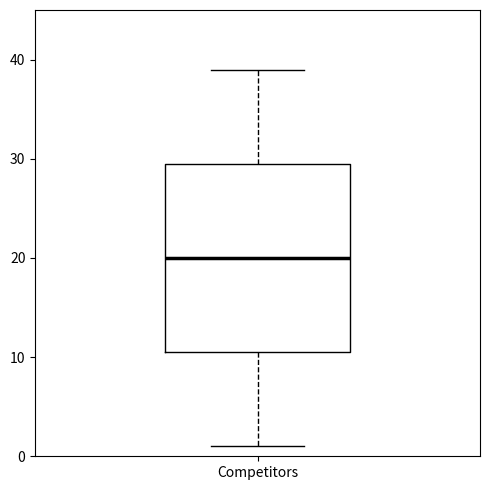

Transcribe this box plot: give where the median line is, the range the box spans, and where the two whiskers end, as read against the y-axis. The values are not printed on the chart, so give them approximately, as read against the axis.

median 20, box 11 to 30, whiskers 1 to 39